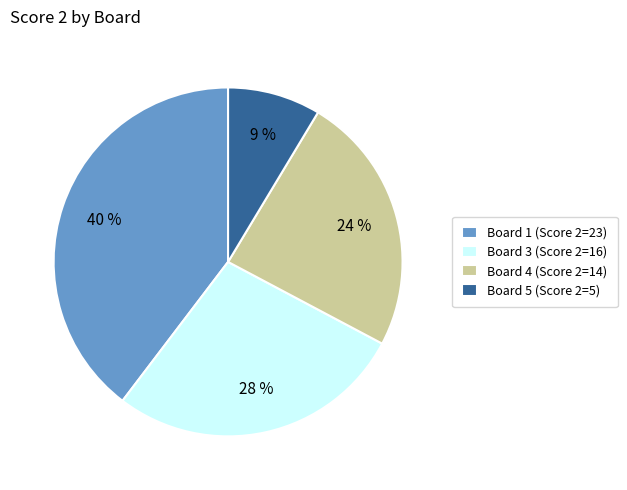

The Board 1 (Score 2=23) slice represents 40% of the pie. True or false?

True